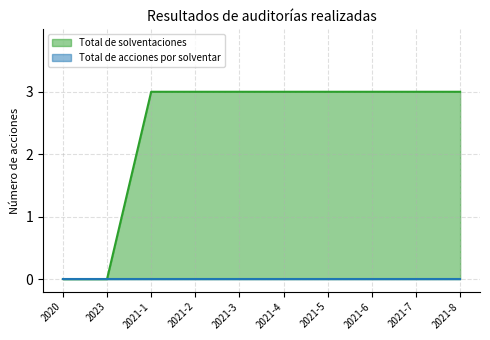

How many data points are less than 3?

2